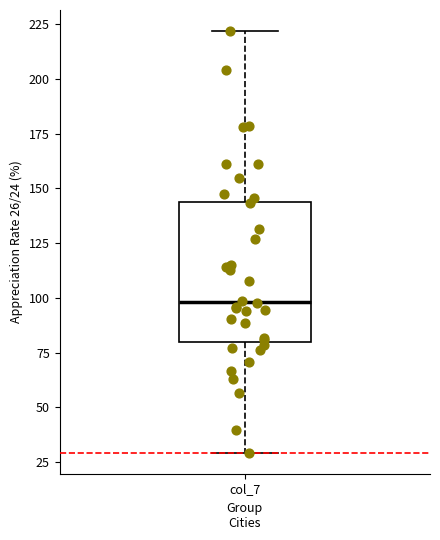

Transcribe this box plot: give where the median line is, the range the box spans, and where the two whiskers end, as read against the y-axis. The values are not printed on the chart, so give them approximately, as read against the axis.

median 100, box 80 to 145, whiskers 30 to 220